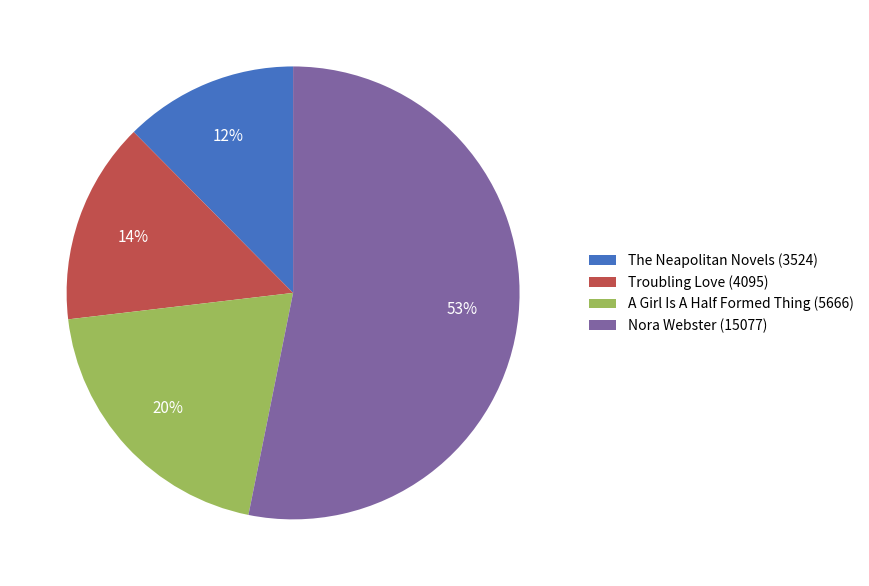

Which slice is the largest?

Nora Webster (15077)